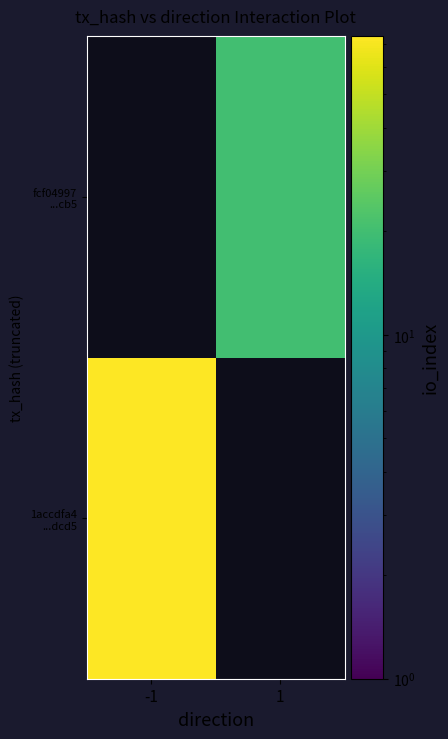

How many categories are shown in the chart?

2